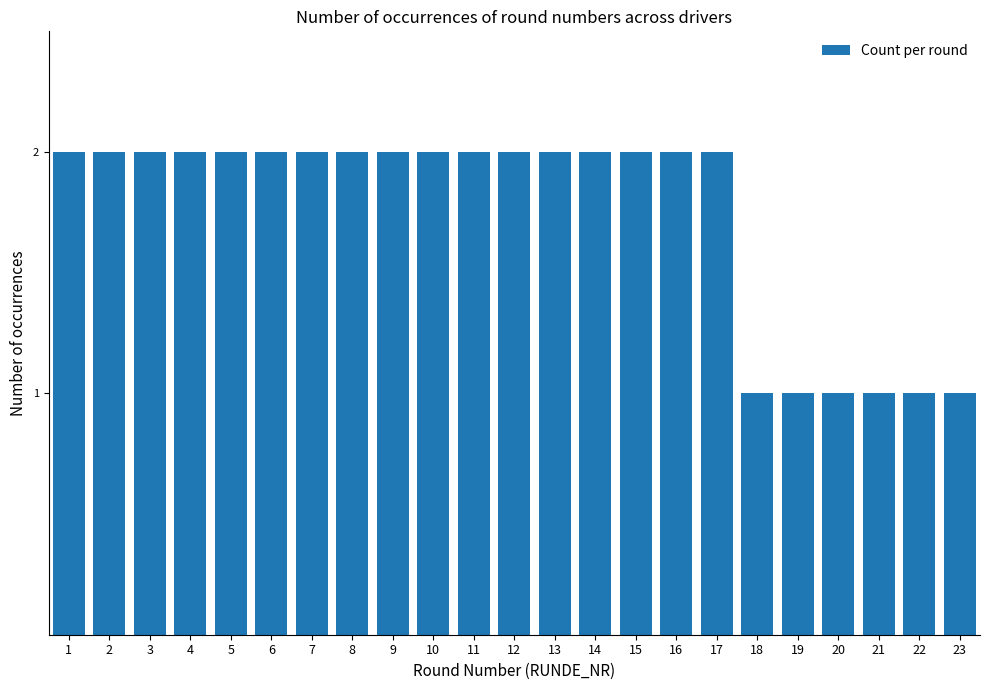

The chart shows a value of 1 at 2. True or false?

False